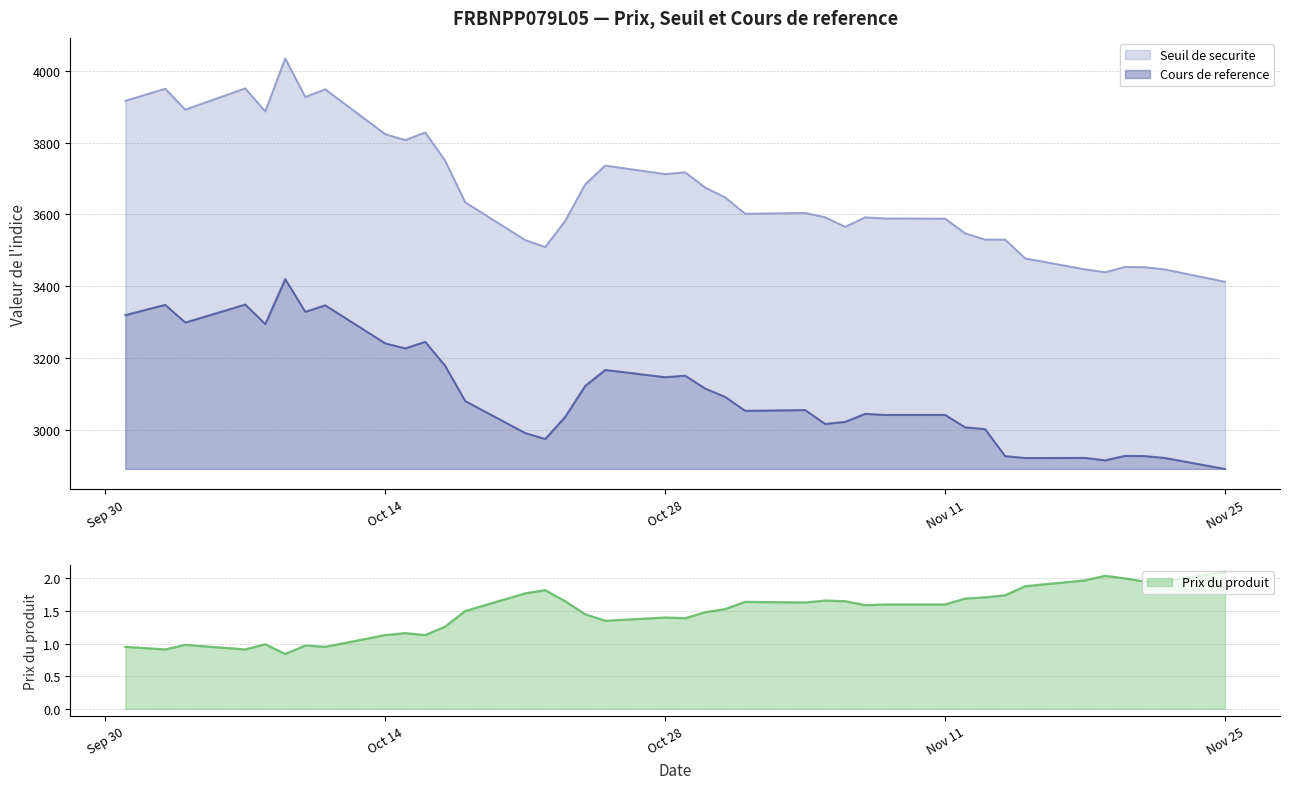

What is the difference between the second highest and minimum values in the Prix du produit series?

1.2